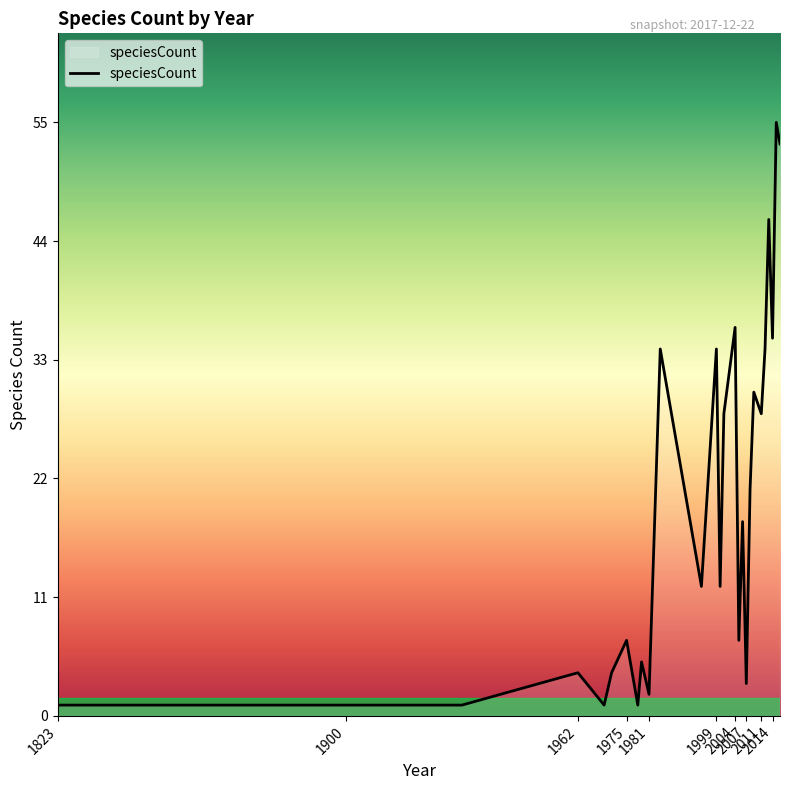

What is the maximum value shown in the chart?

55